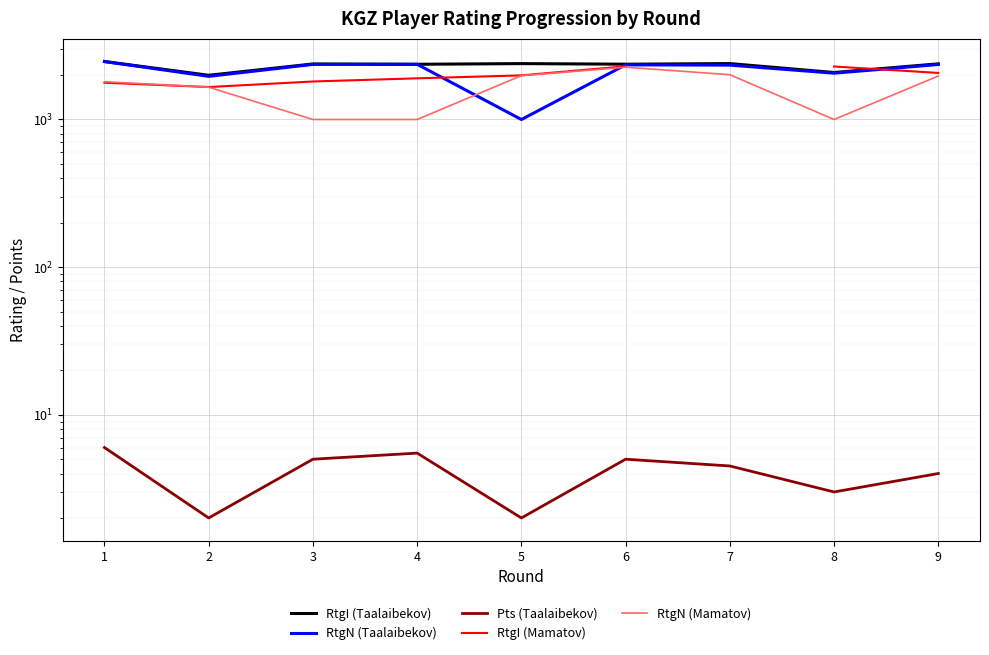

What is the difference between the maximum and minimum values in the RtgI (Mamatov) series?

634.0